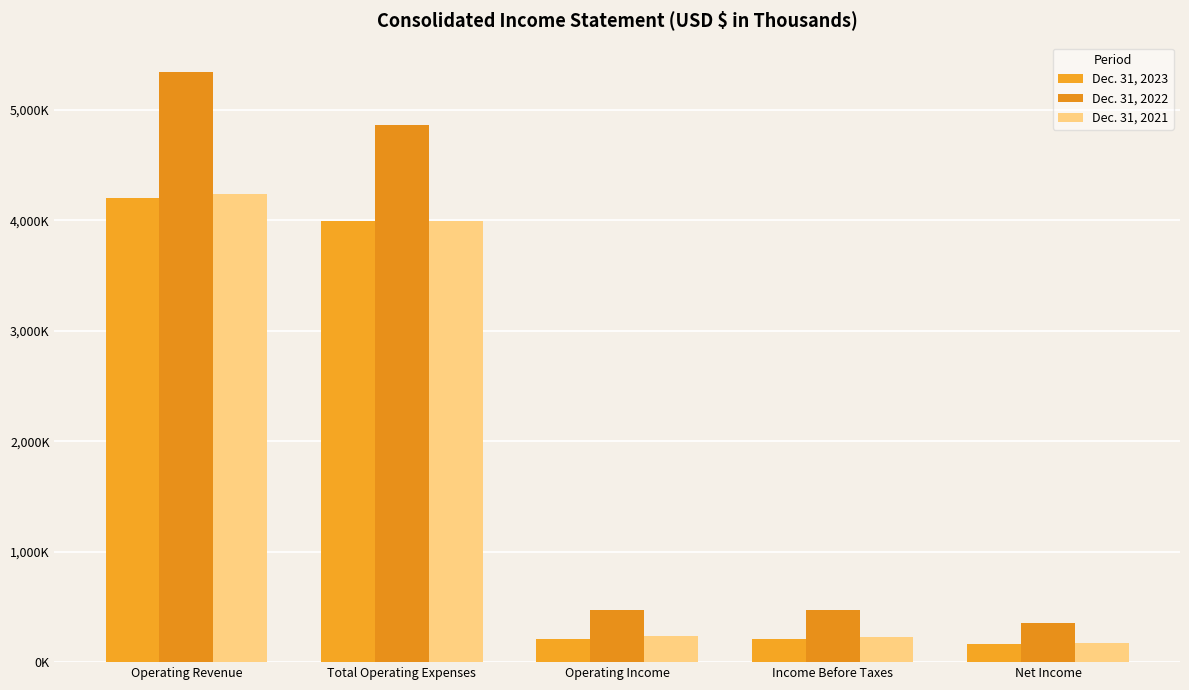

Are the bars grouped side by side (vs. stacked)?

Yes